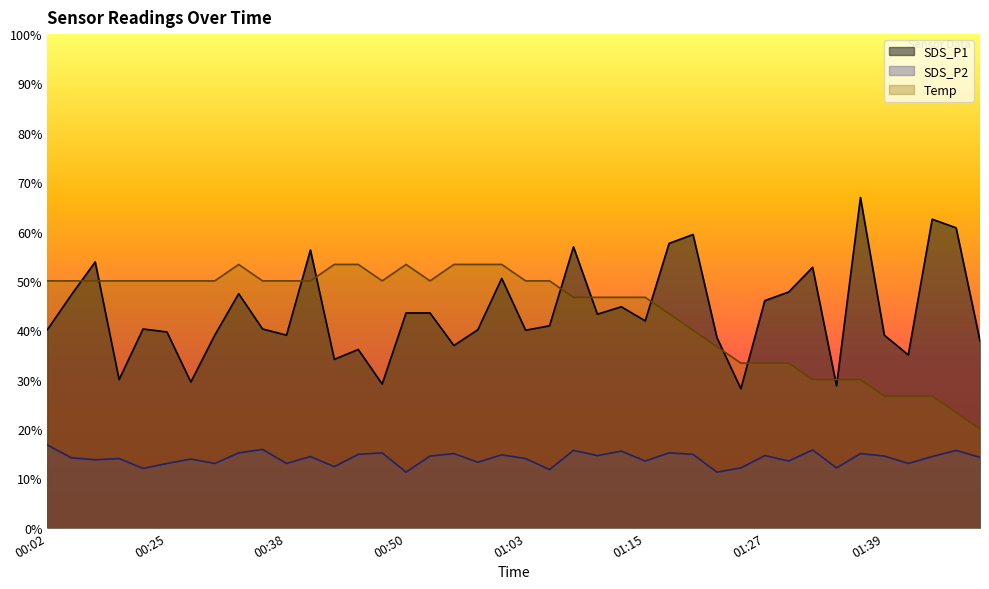

The value of Temp at 01:37 is 20.3. True or false?

False